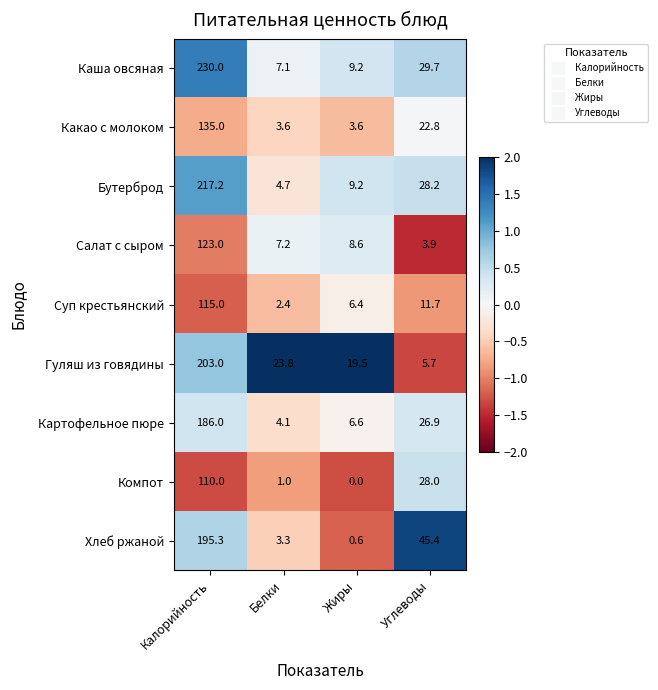

True or false: Какао с молоком has a value of 3.6 at Белки.

True